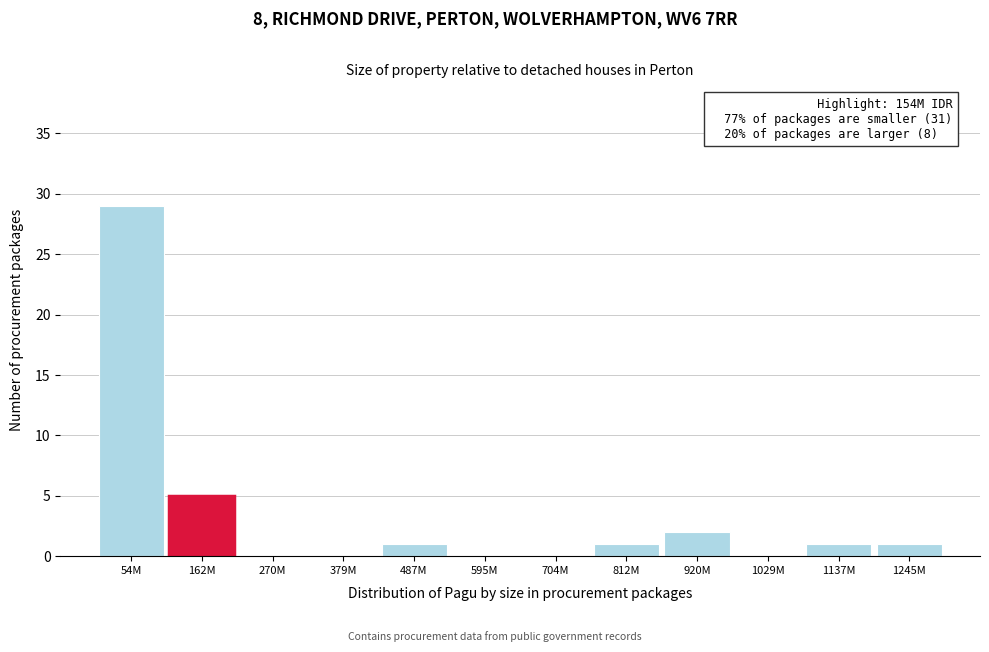

Reading left to right, transcribe all the data shown in this chart.

54M=29	162M=5	270M=0	379M=0	487M=1	595M=0	704M=0	812M=1	920M=2	1029M=0	1137M=1	1245M=1